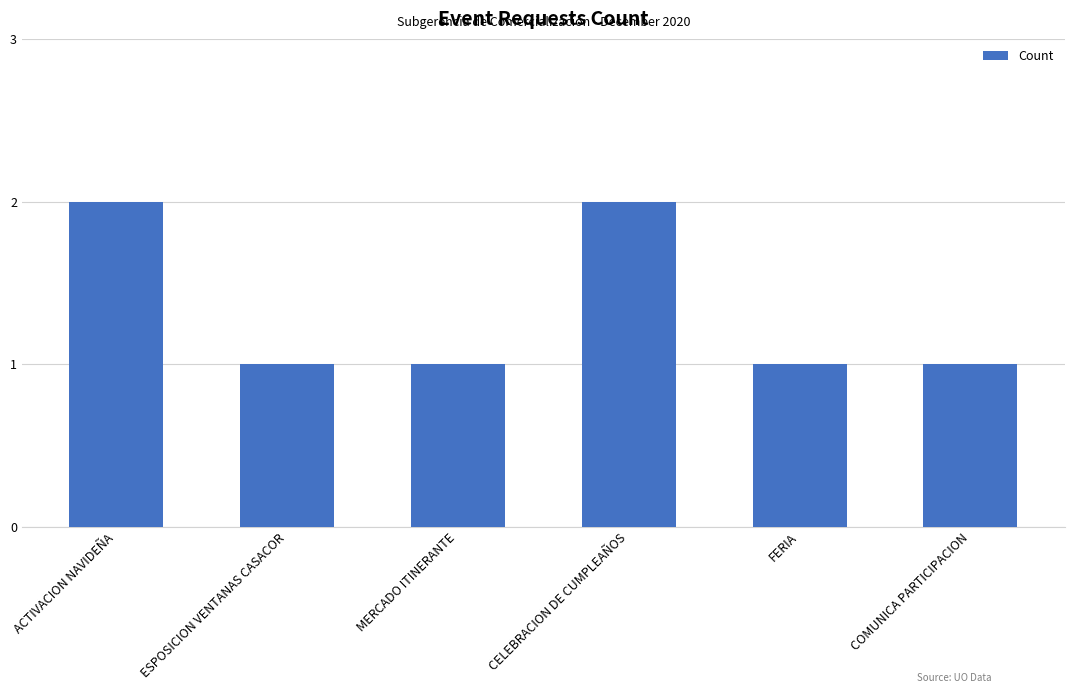

Reading right to left, what are all the values shown in this chart?

COMUNICA PARTICIPACION=1	FERIA=1	CELEBRACION DE CUMPLEAÑOS=2	MERCADO ITINERANTE=1	ESPOSICION VENTANAS CASACOR=1	ACTIVACION NAVIDEÑA=2